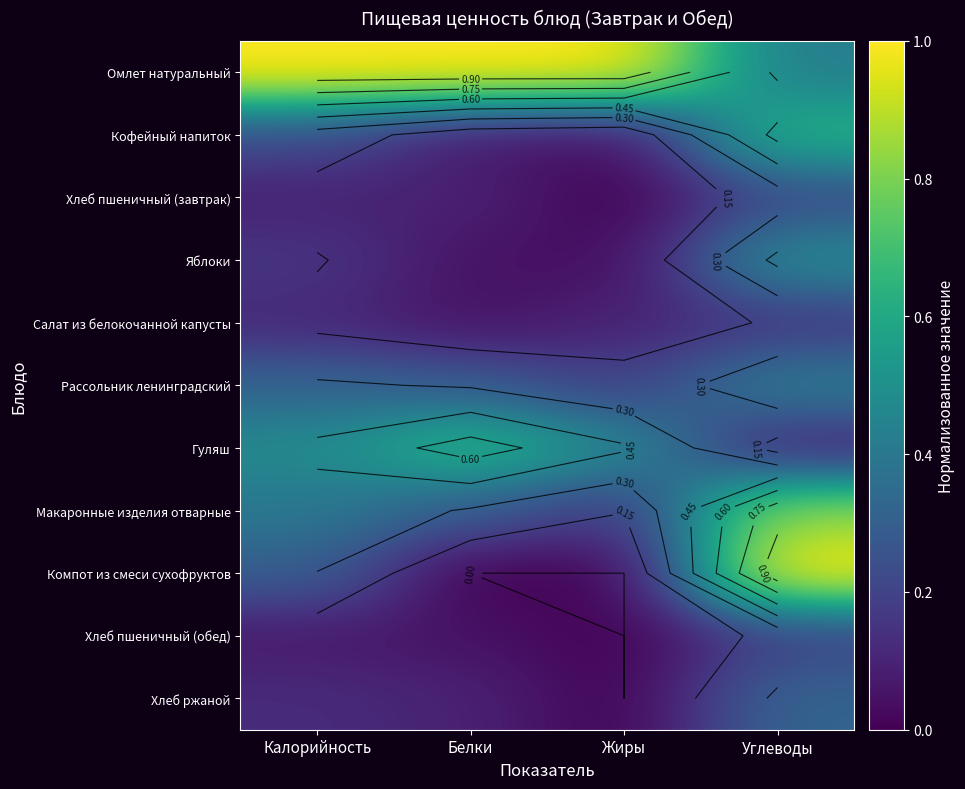

At how many categories does at least one series exceed 0?

4